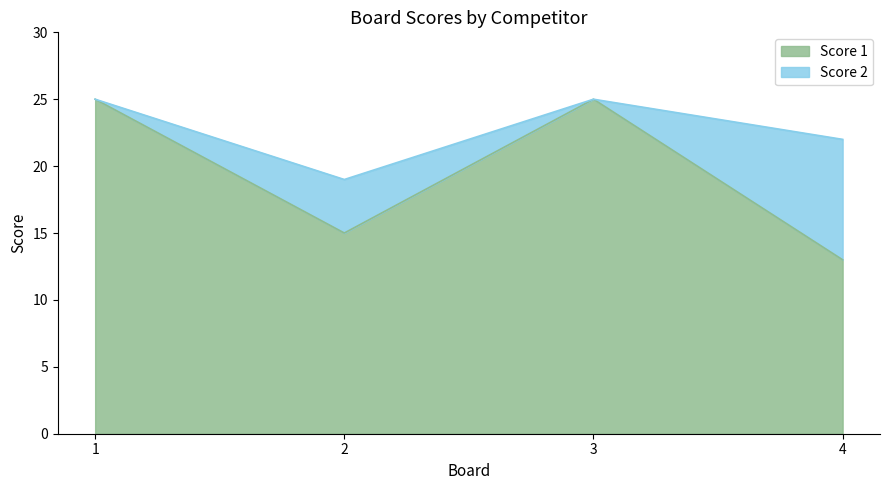

Rank the categories by value from lowest to highest.

4, 2, 1, 3